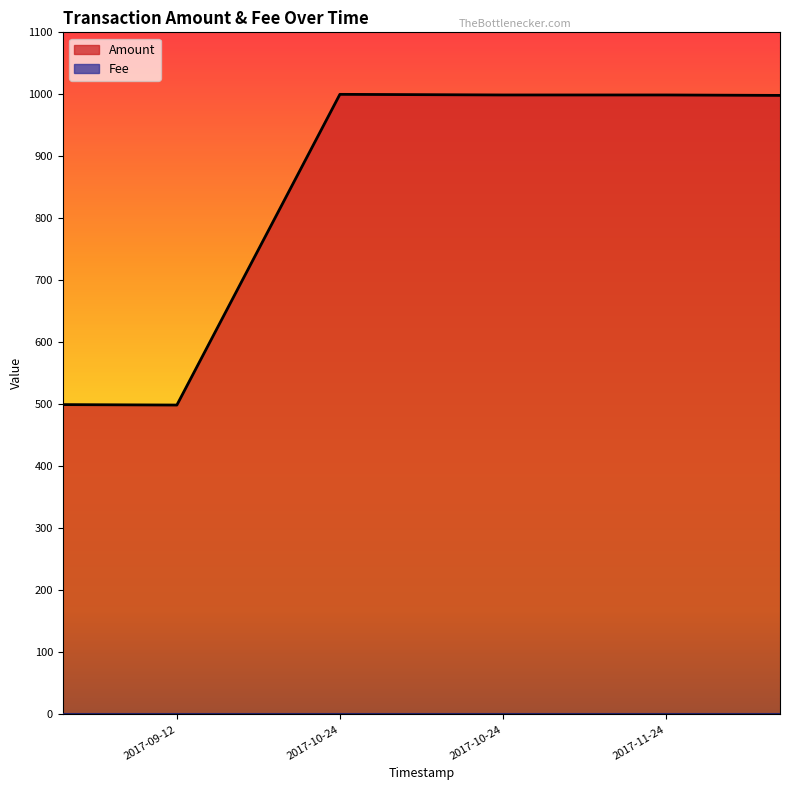

True or false: Fee has a value of 1 at 2017-09-12 12:35:02.

True